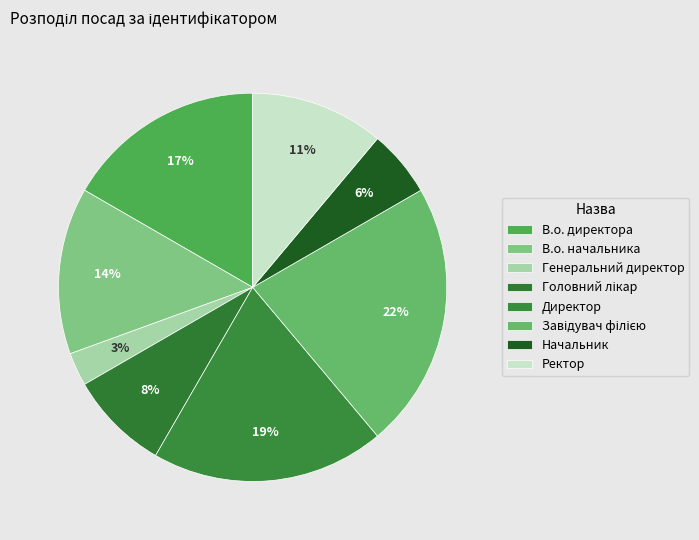

Does any single category account for the majority?

No